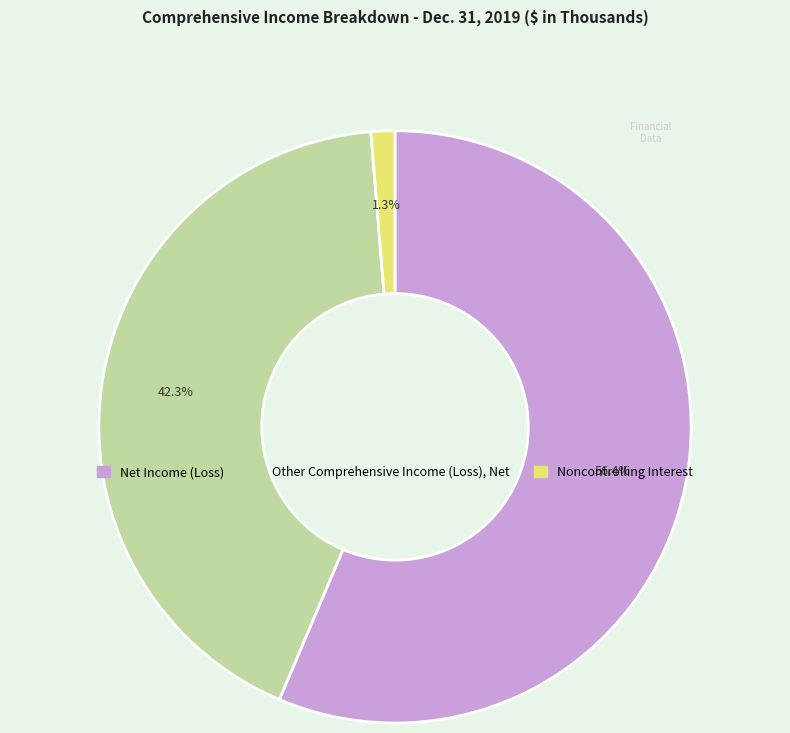

What percentage is NOT represented by Other Comprehensive Income (Loss), Net?

57.7%